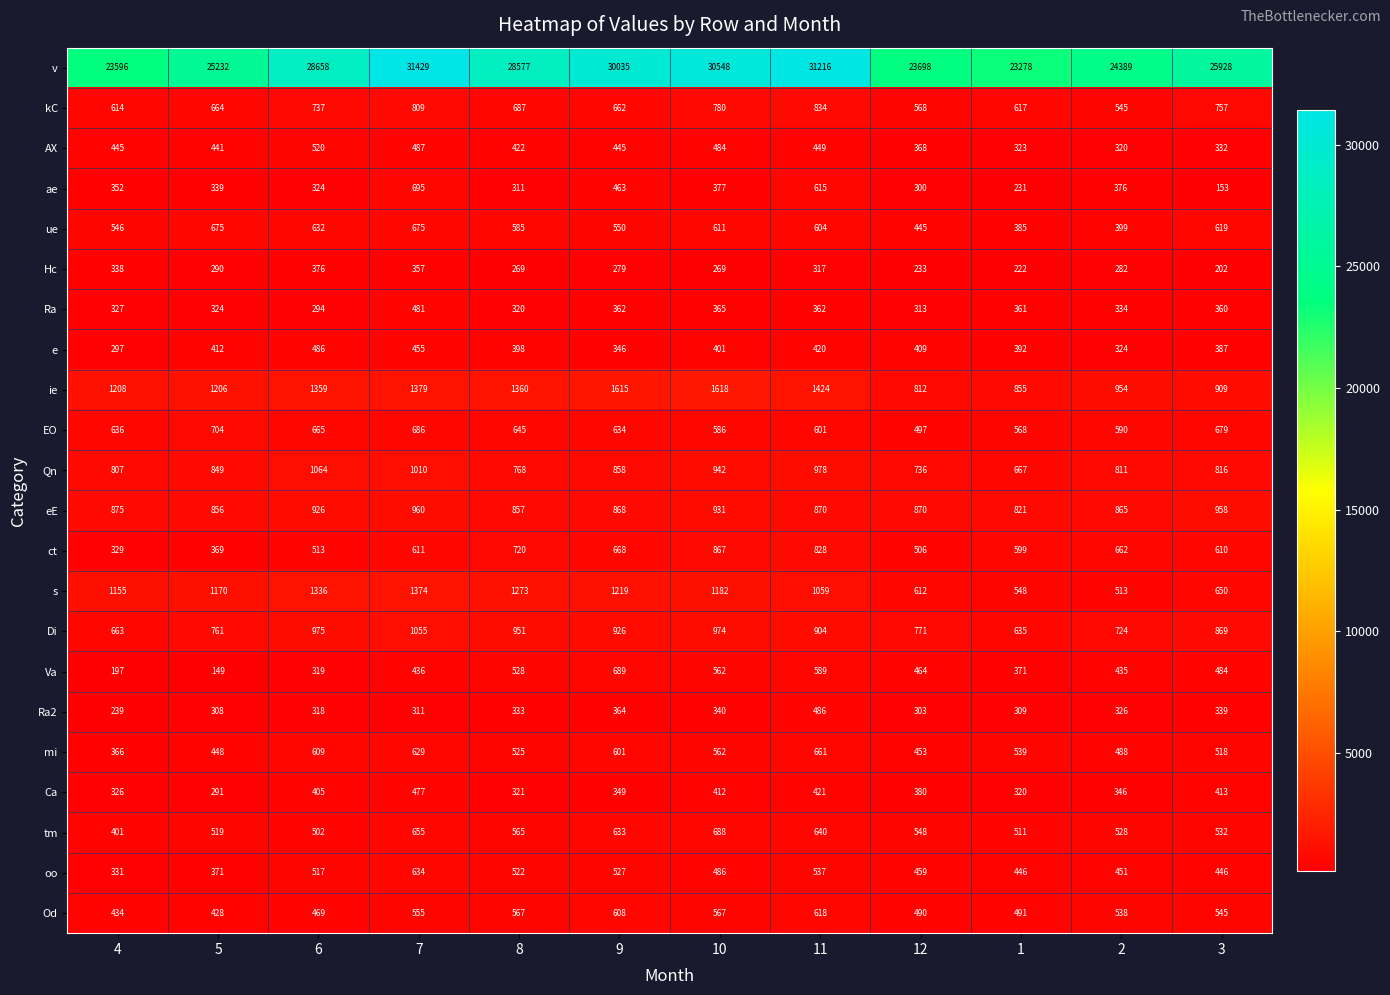

At which category is the sum across all series the highest?

7